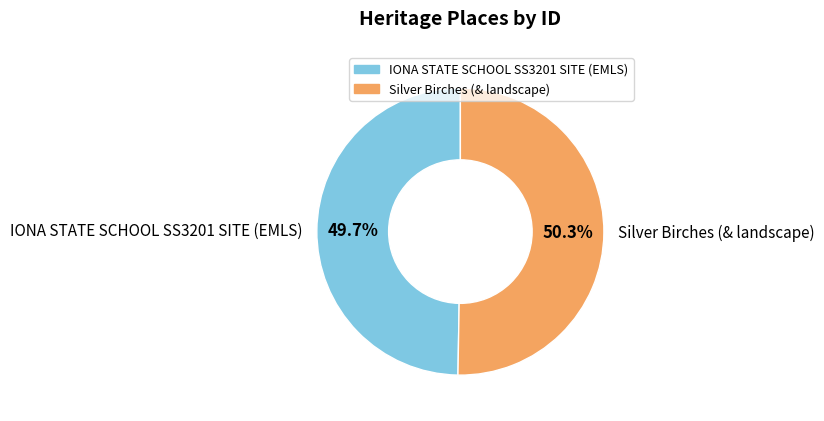

To the nearest percent, what is the difference between the IONA STATE SCHOOL SS3201 SITE (EMLS) and Silver Birches (& landscape) slice percentages?

1%